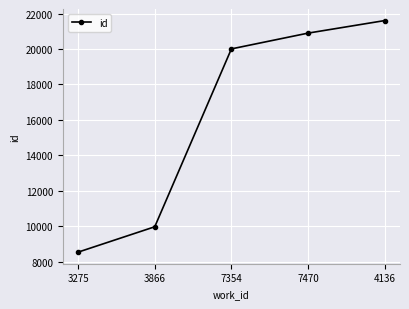

Between 7470 and 7354, which is larger?

7470